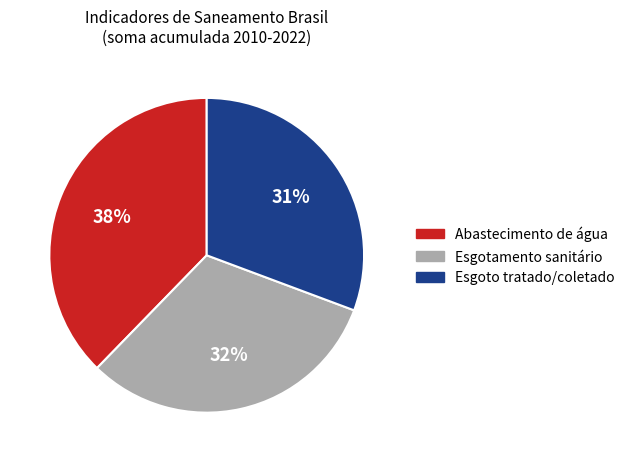

Does Abastecimento de água represent more than half of the total?

No